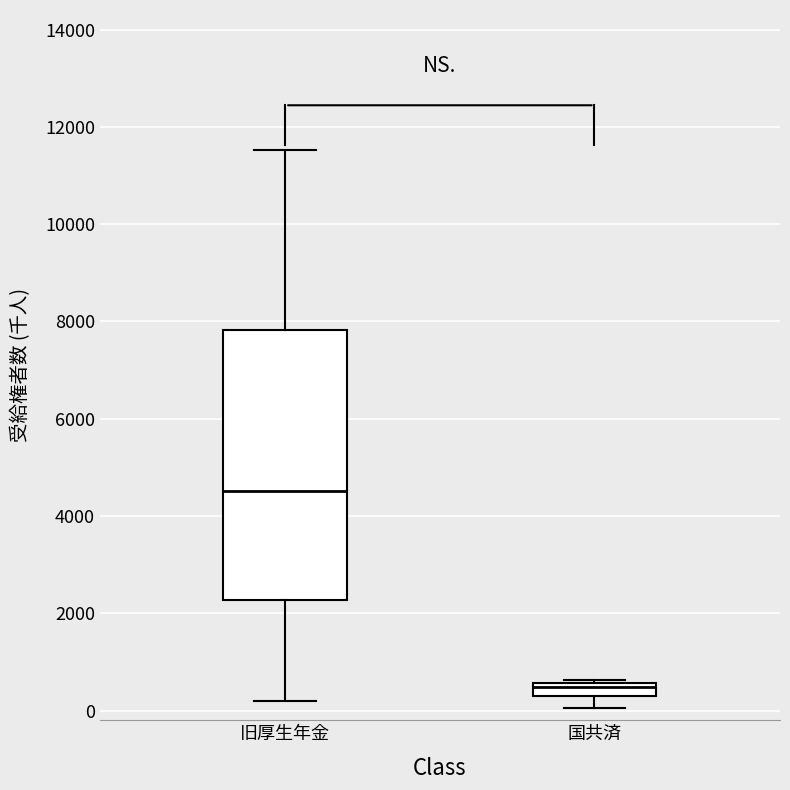

Where is the upper edge of the box for 旧厚生年金 on the y-axis? The values are not printed on the chart, so give them approximately, as read against the axis.

7800